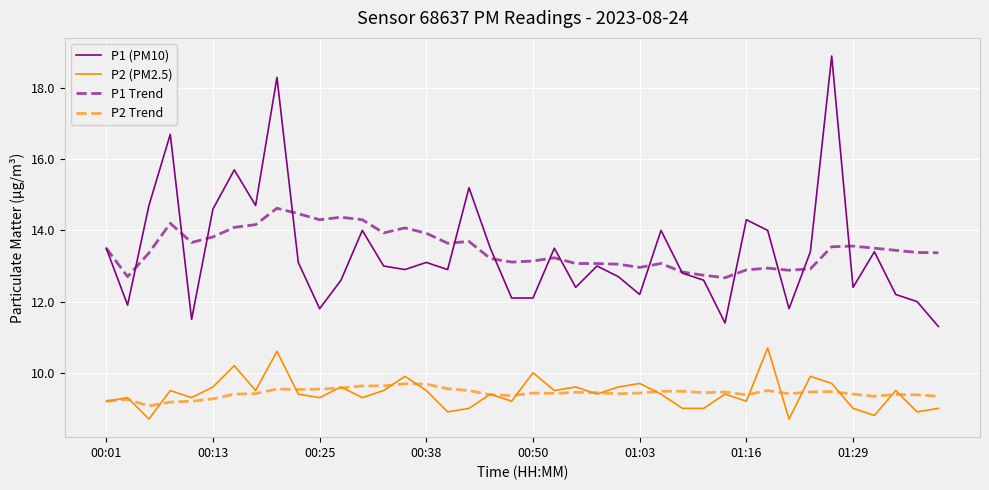

List the series in order of their peak value, lowest first.

P2 Trend, P2 (PM2.5), P1 Trend, P1 (PM10)